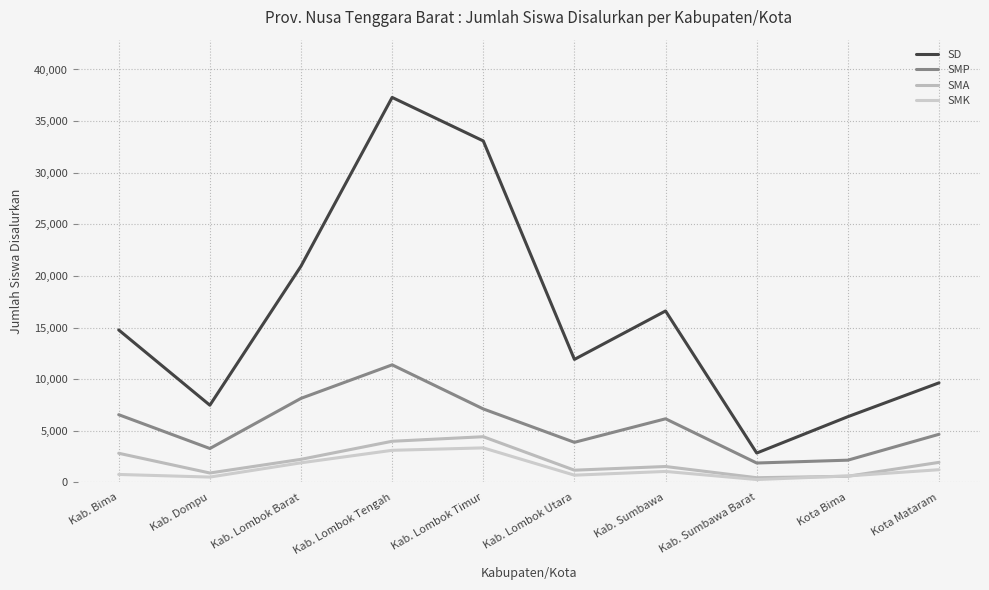

Reading left to right, extract all data points from this chart.

SD: 14766	7477	20949	37294	33079	11914	16606	2842	6365	9643
SMP: 6557	3282	8140	11386	7115	3881	6160	1876	2152	4658
SMA: 2820	909	2233	3983	4424	1181	1538	452	593	1938
SMK: 768	515	1896	3107	3342	699	1060	276	623	1228